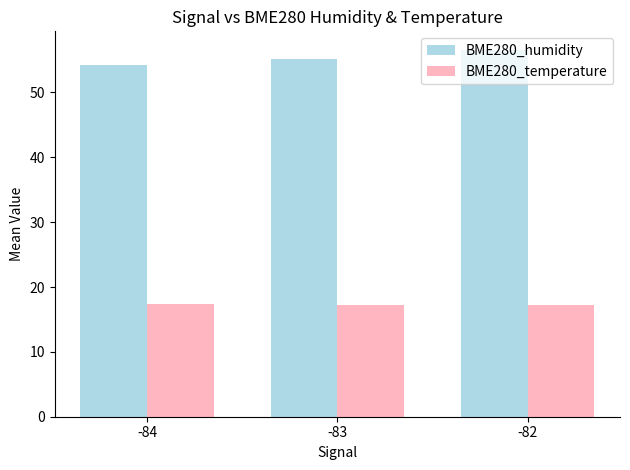

What is the smallest value displayed?

17.2